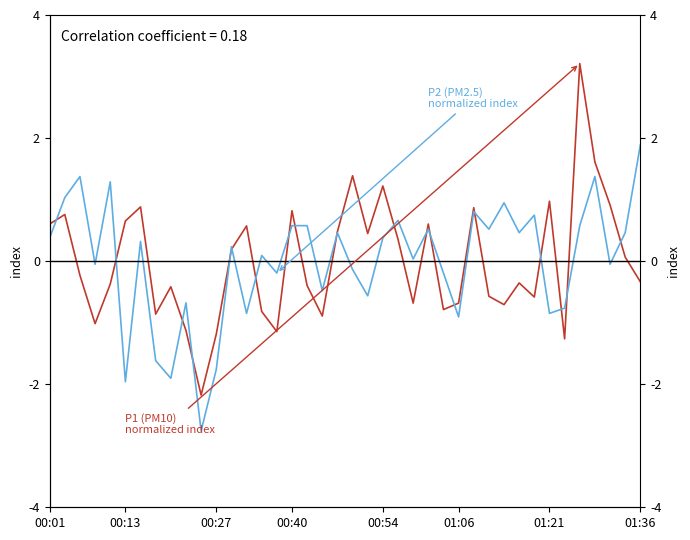

At how many categories does at least one series exceed 1?

8